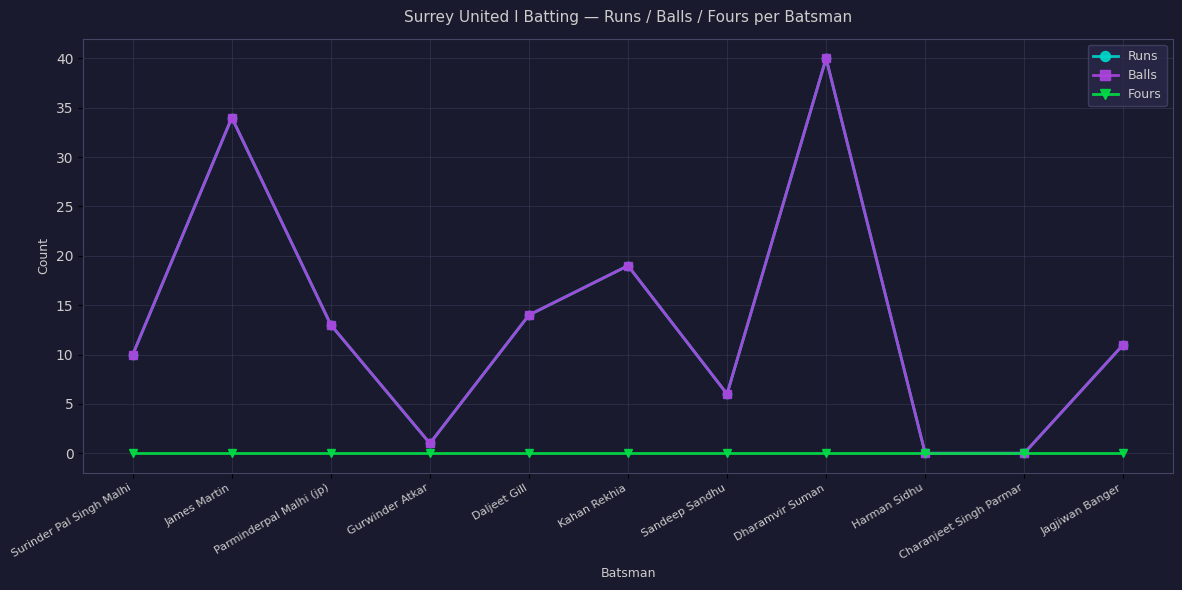

List the series in order of their peak value, lowest first.

Fours, Runs, Balls